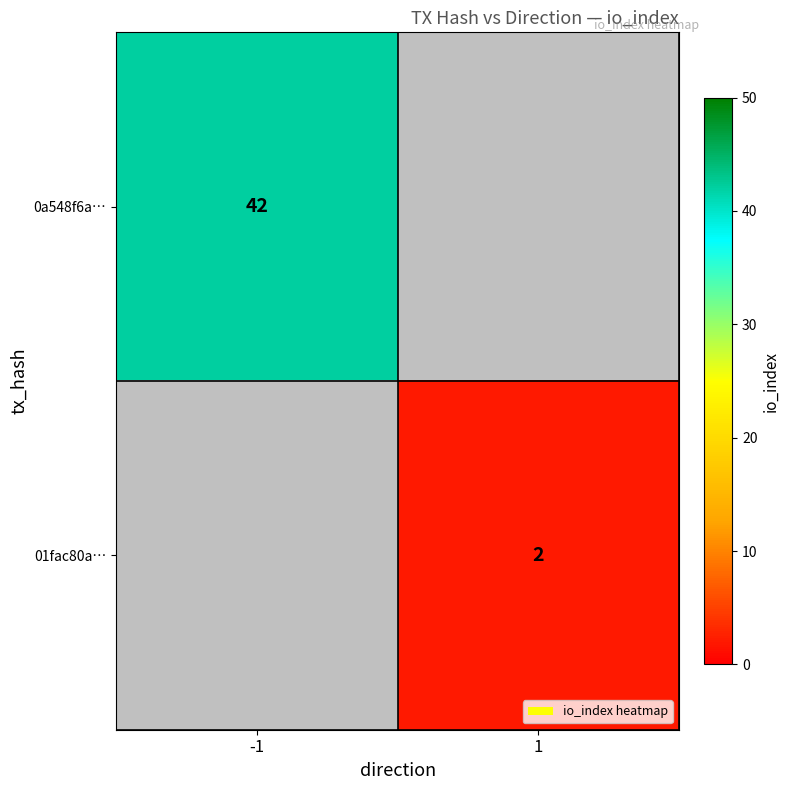

What is the maximum value shown in the chart?

42.0